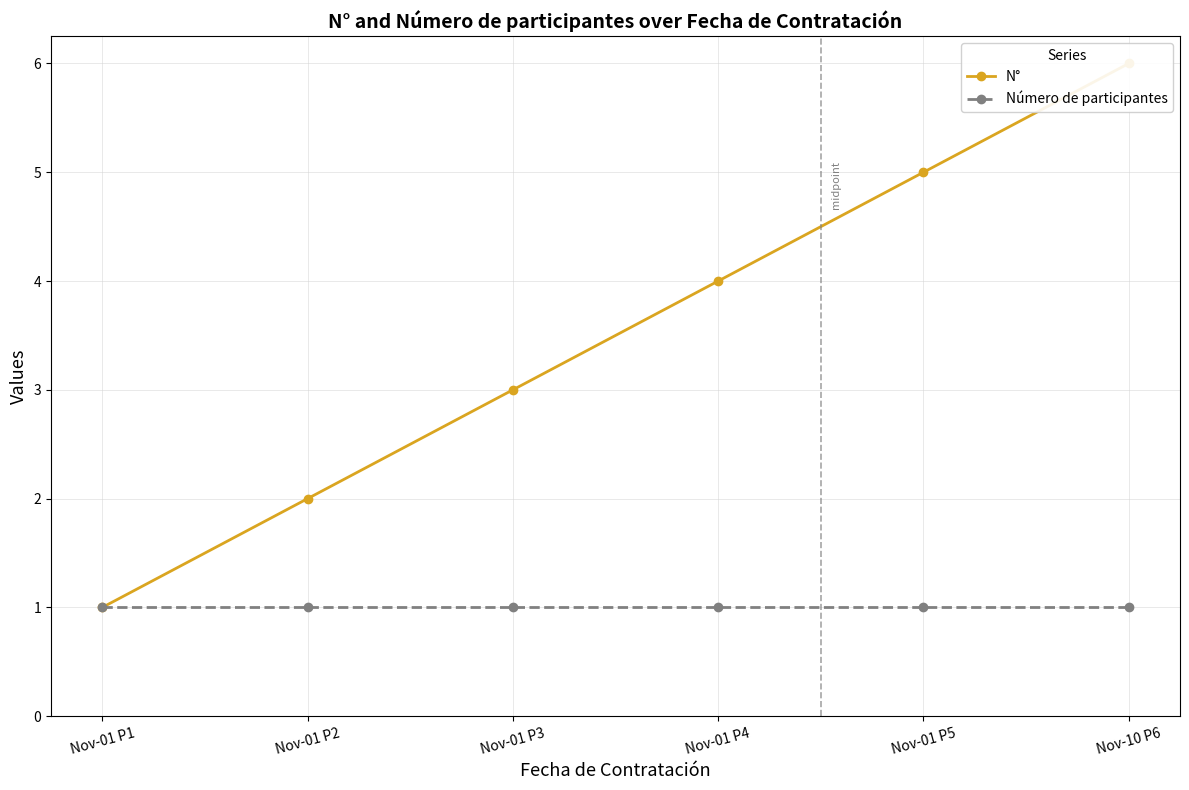

Reading left to right, what are all the values shown in this chart?

N°: Nov-01 P1=1	Nov-01 P2=2	Nov-01 P3=3	Nov-01 P4=4	Nov-01 P5=5	Nov-10 P6=6
Número de participantes: Nov-01 P1=1	Nov-01 P2=1	Nov-01 P3=1	Nov-01 P4=1	Nov-01 P5=1	Nov-10 P6=1